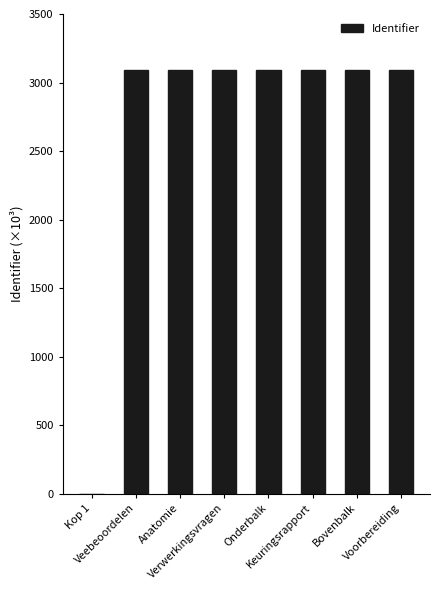

Reading left to right, extract all data points from this chart.

Kop 1=0	Veebeoordelen=3093960	Anatomie=3093963	Verwerkingsvragen=3093967	Onderbalk=3093968	Keuringsrapport=3093972	Bovenbalk=3093975	Voorbereiding=3093976